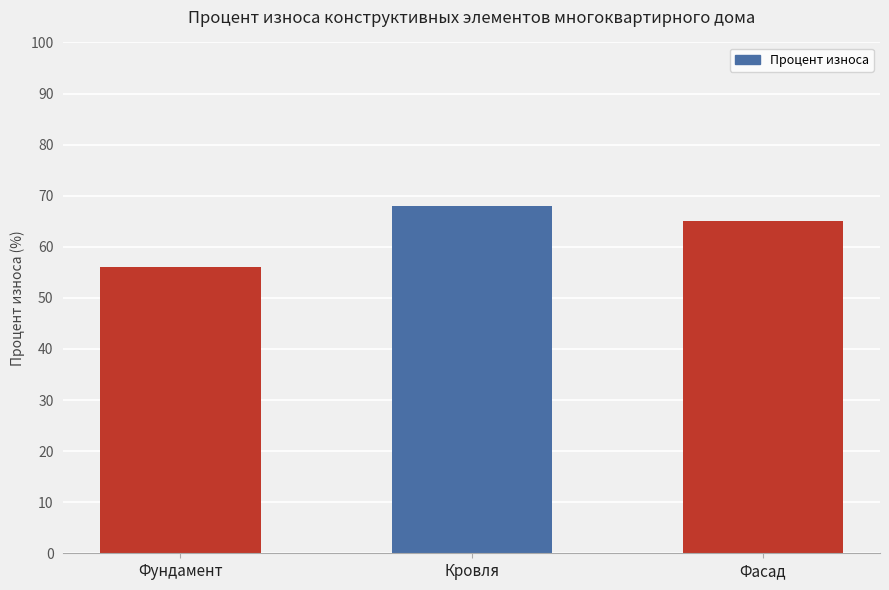

Reading left to right, extract all data points from this chart.

56	68	65